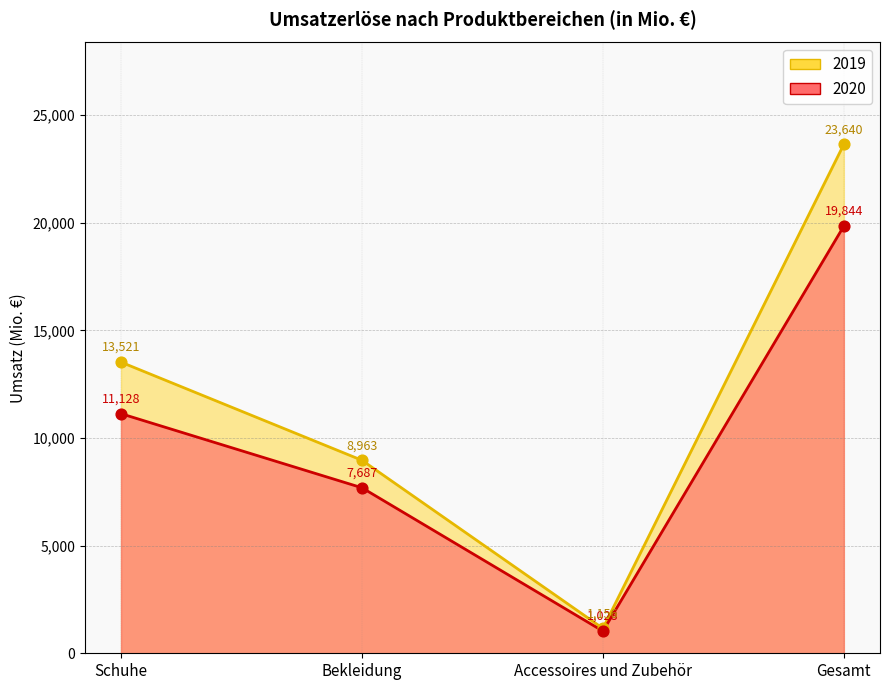

Which series contains the highest Y value?

2019